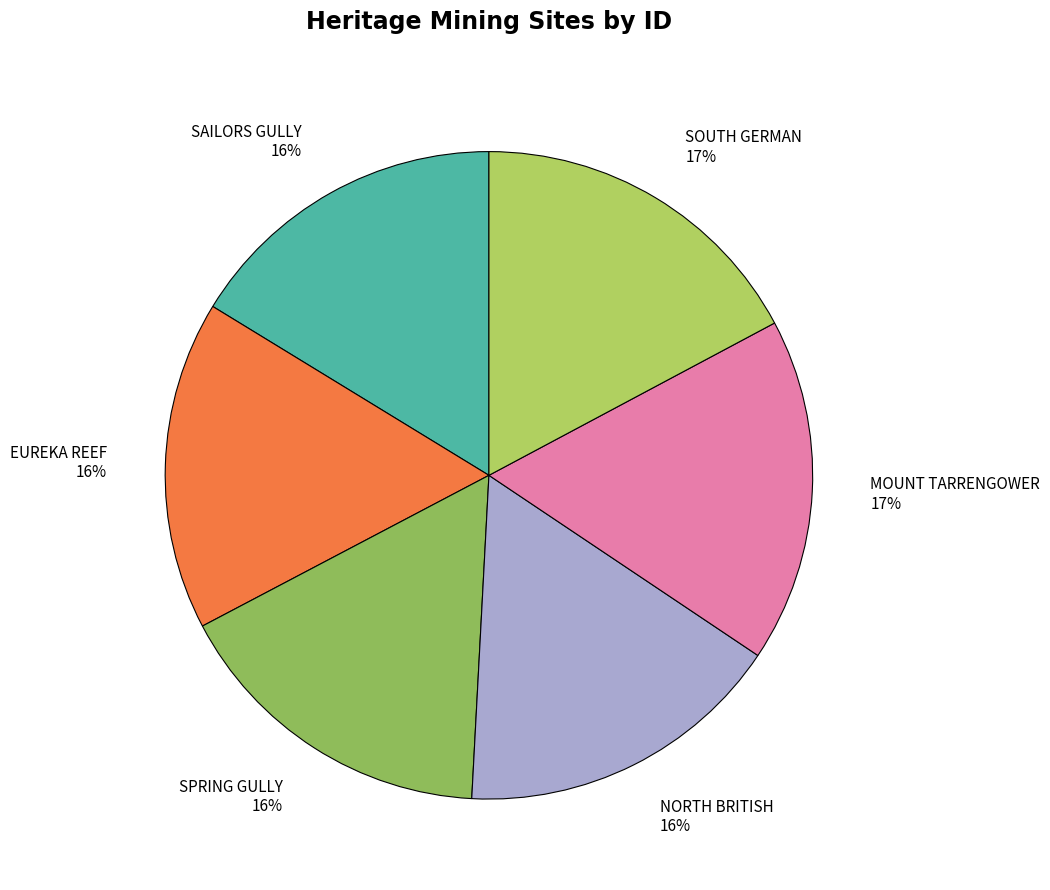

Which has a higher value, SOUTH GERMAN or SPRING GULLY?

SOUTH GERMAN